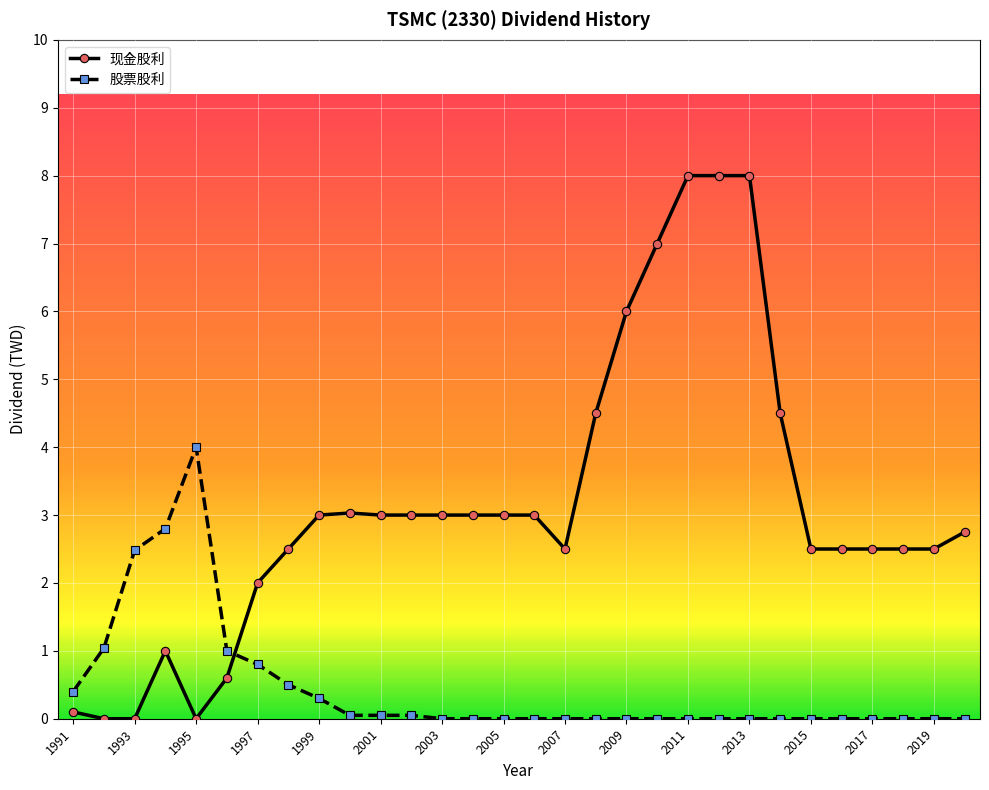

List the series in order of their overall mean, highest first.

现金股利, 股票股利